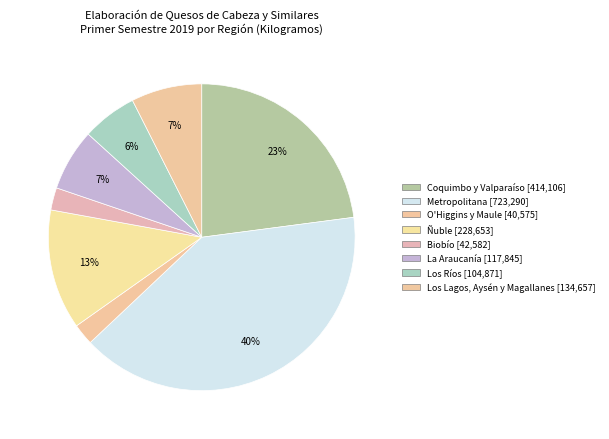

How many slices are in this pie chart?

8